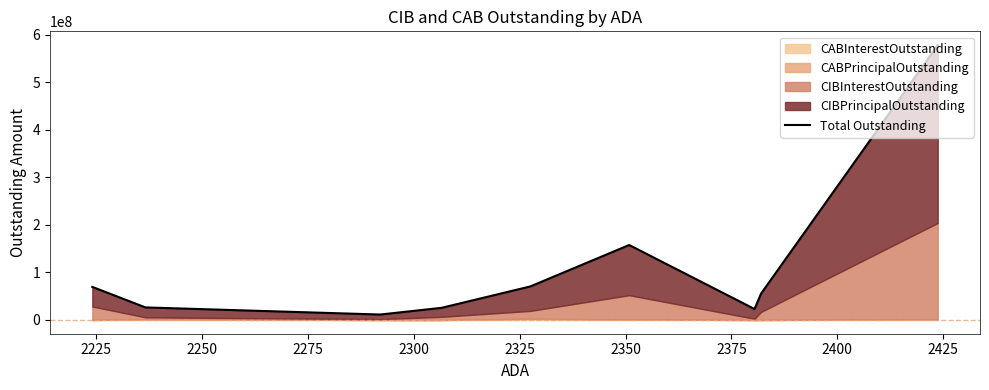

What is the greatest value displayed?

578552112.5